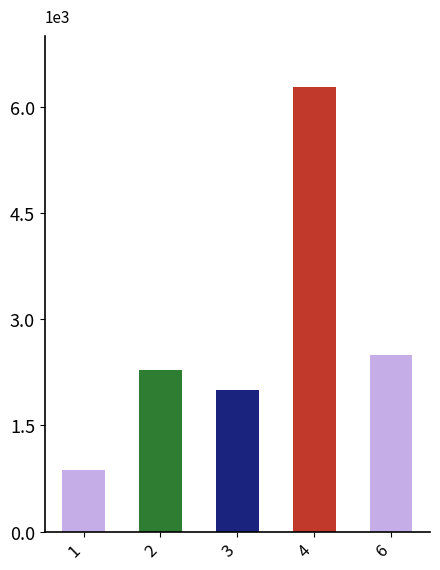

Are the bars horizontal?

No